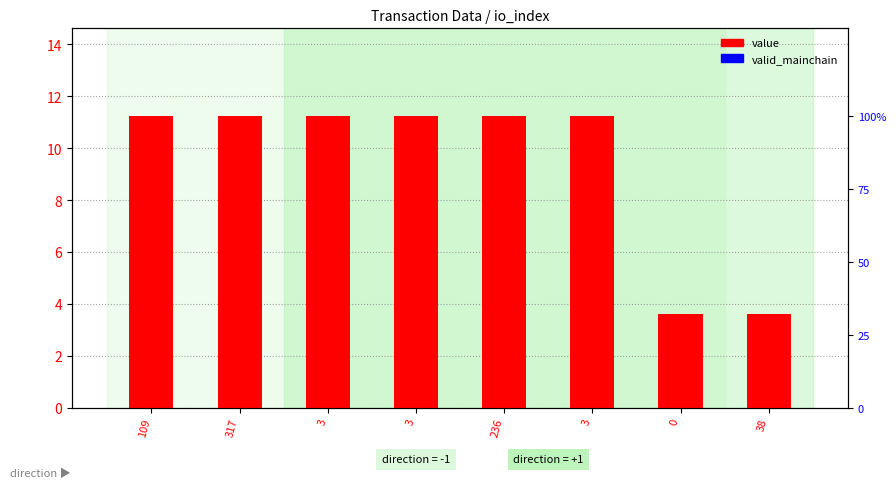

Which series has the largest Y range (max minus min)?

value